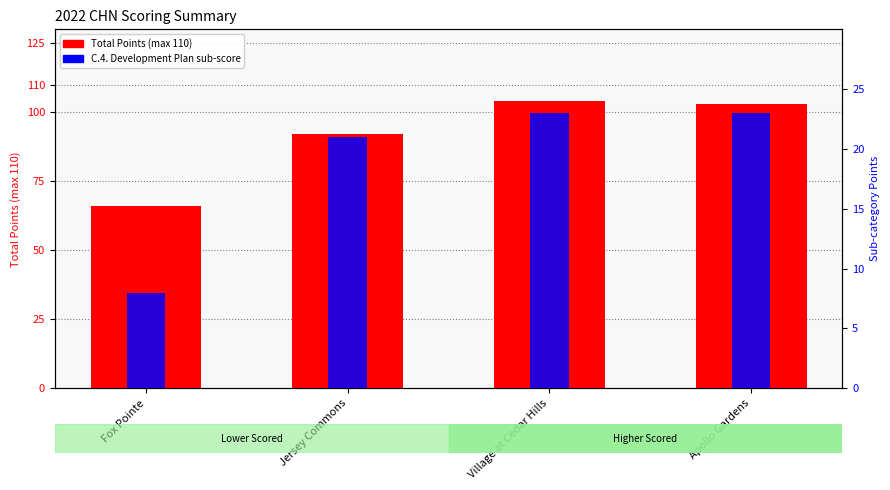

Which series changed the most between Jersey Commons and Apollo Gardens?

Total Points